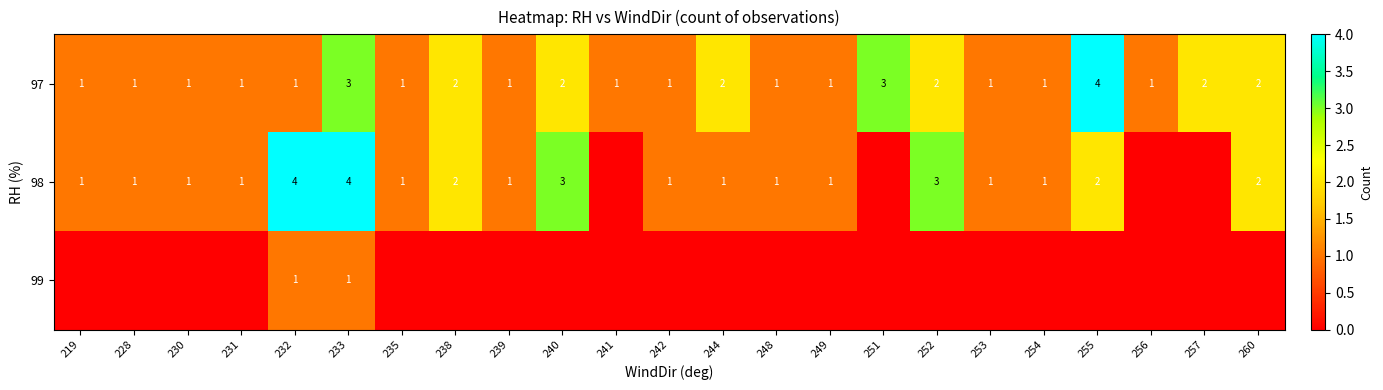

True or false: 97 has a value of 1 at 255.

False